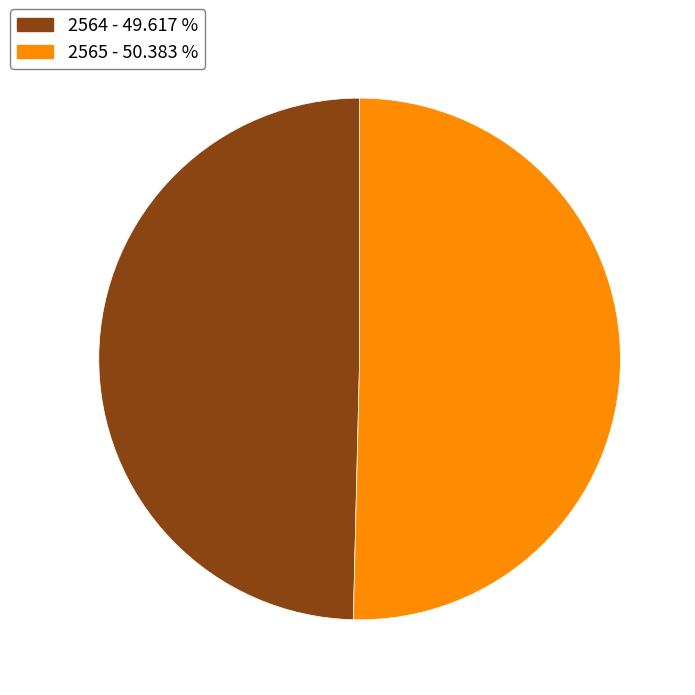

How many slices are in this pie chart?

2